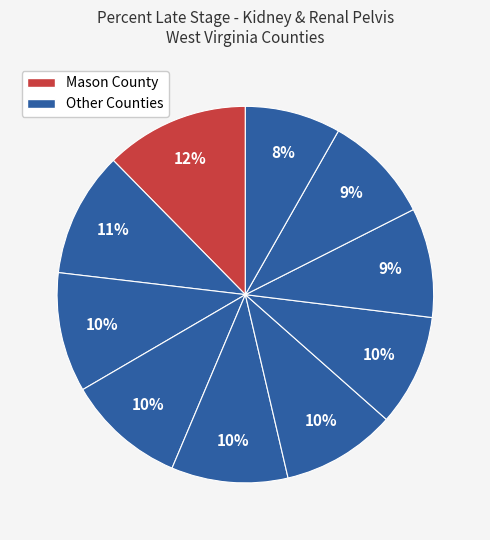

How many slices are in this pie chart?

10